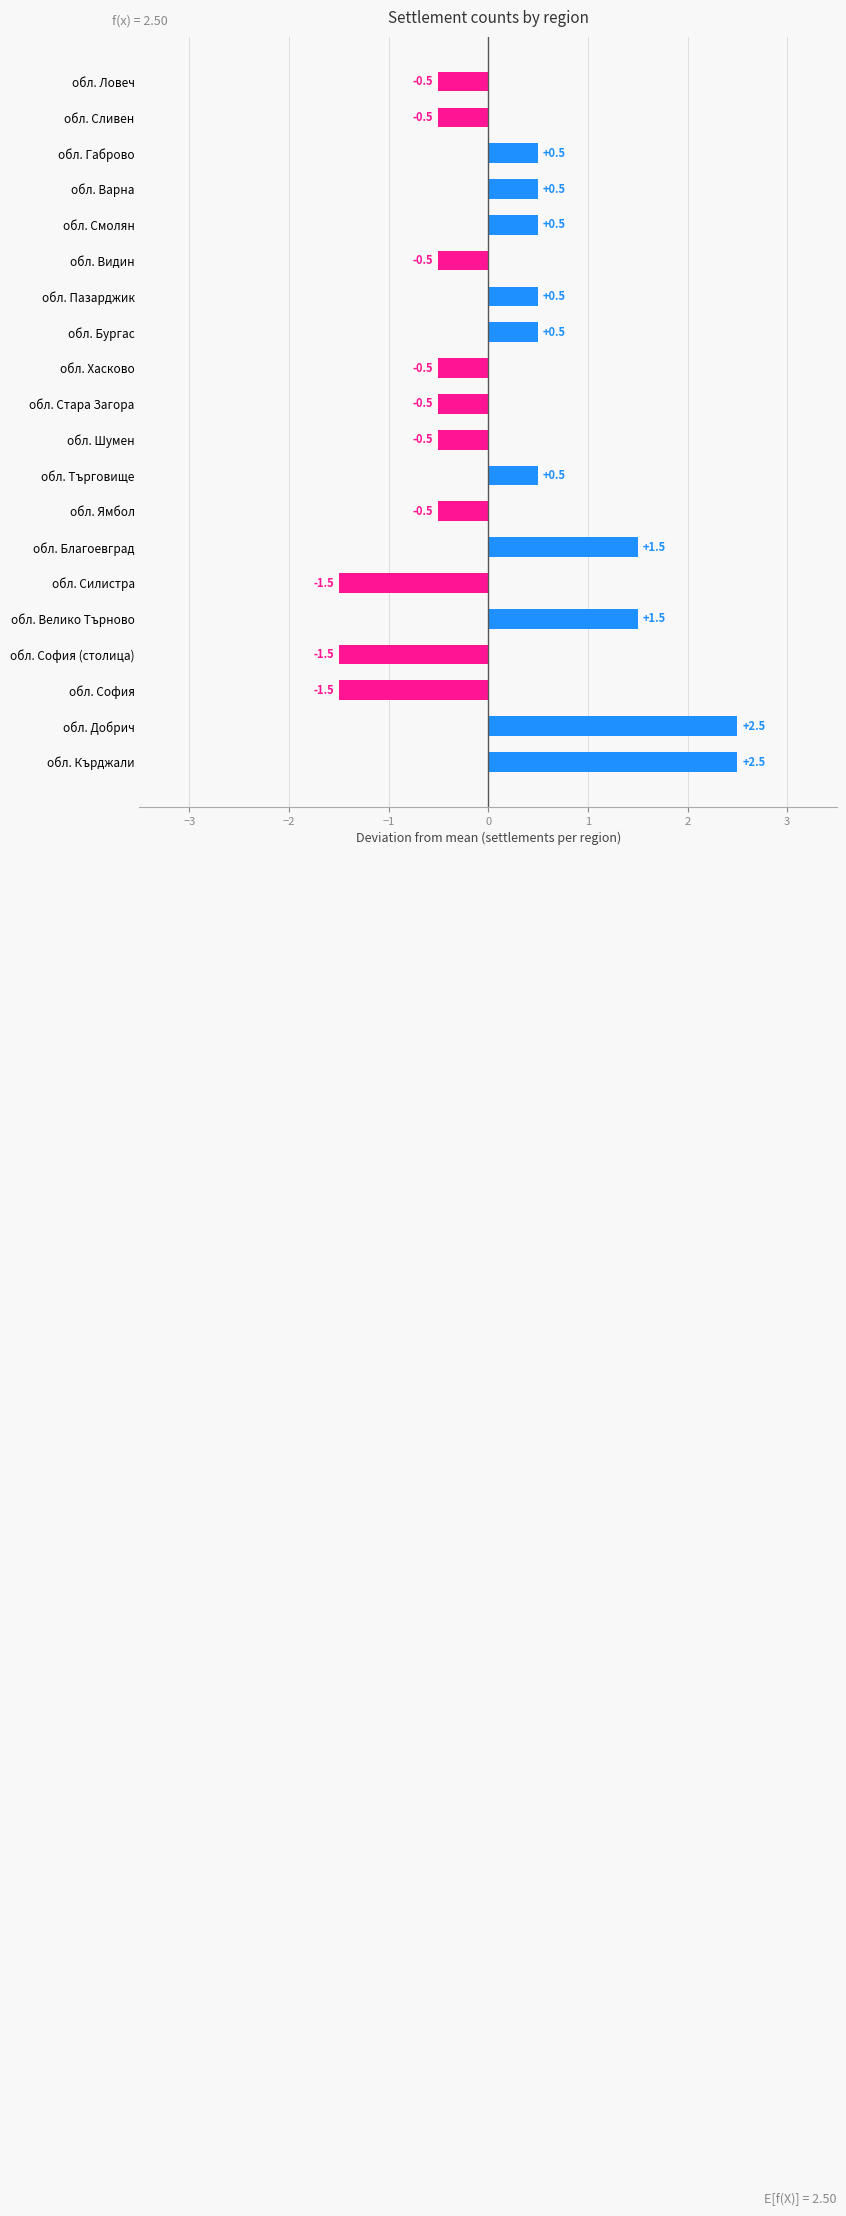

What is the change in value from обл. Хасково to обл. Смолян?

+1.0